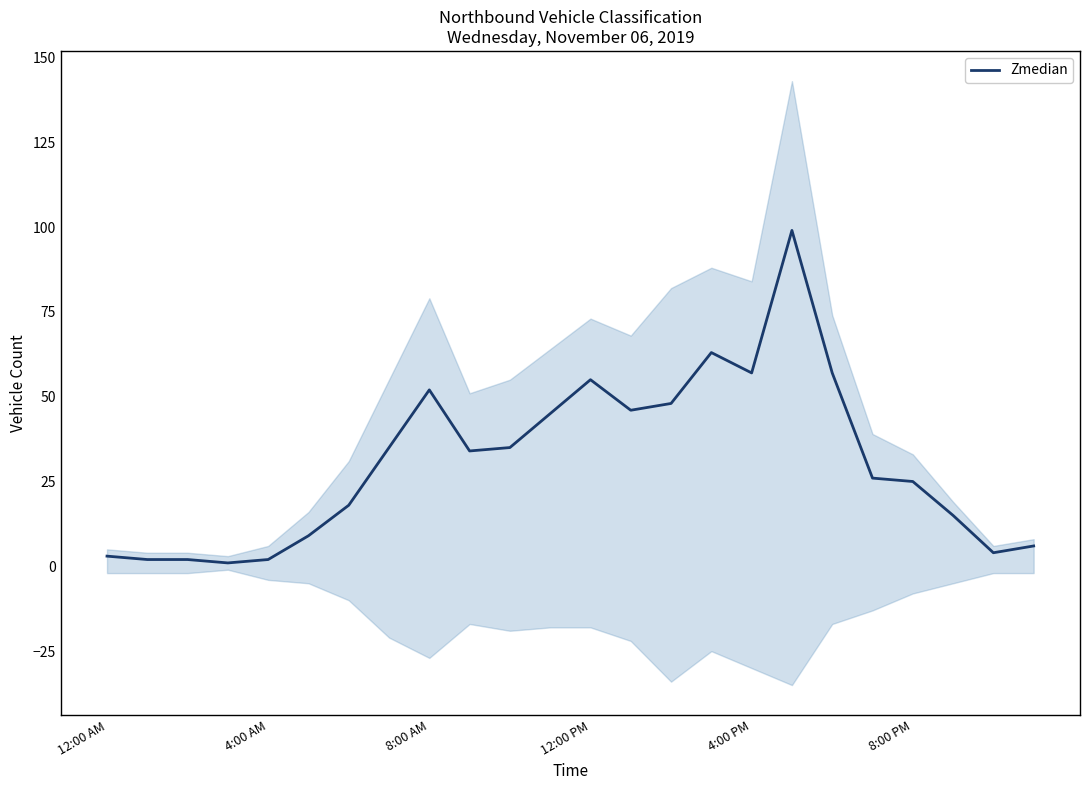

What is the maximum value for Zmedian?

99